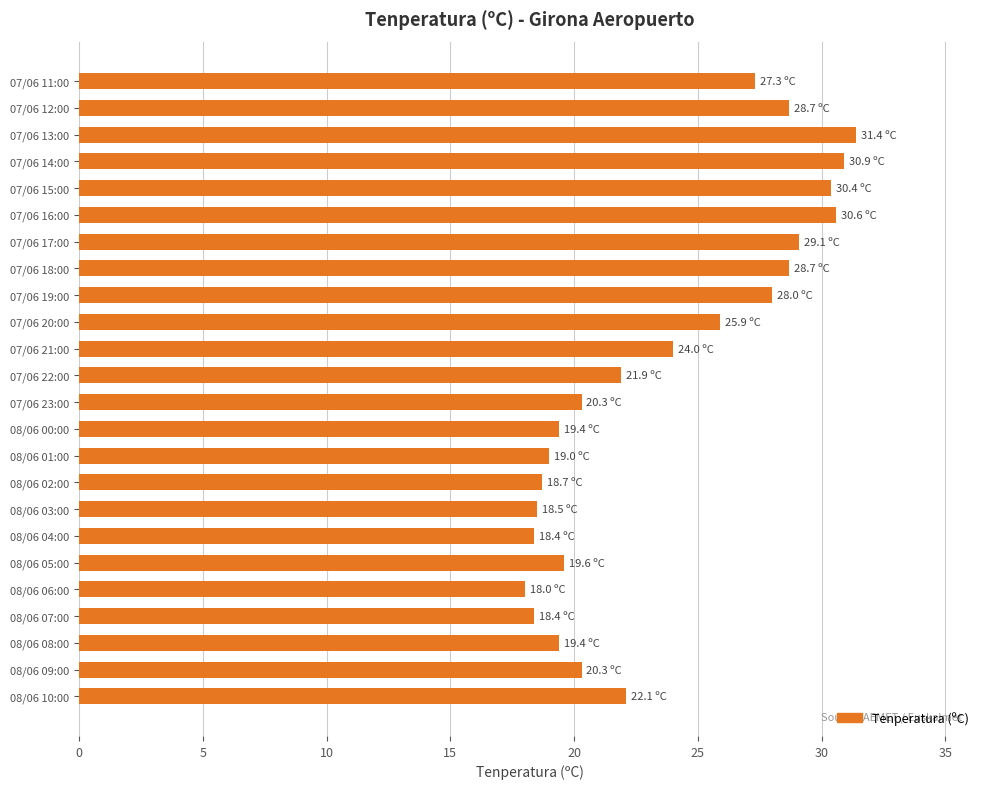

The chart shows a value of 18.4 at 08/06 04:00. True or false?

True